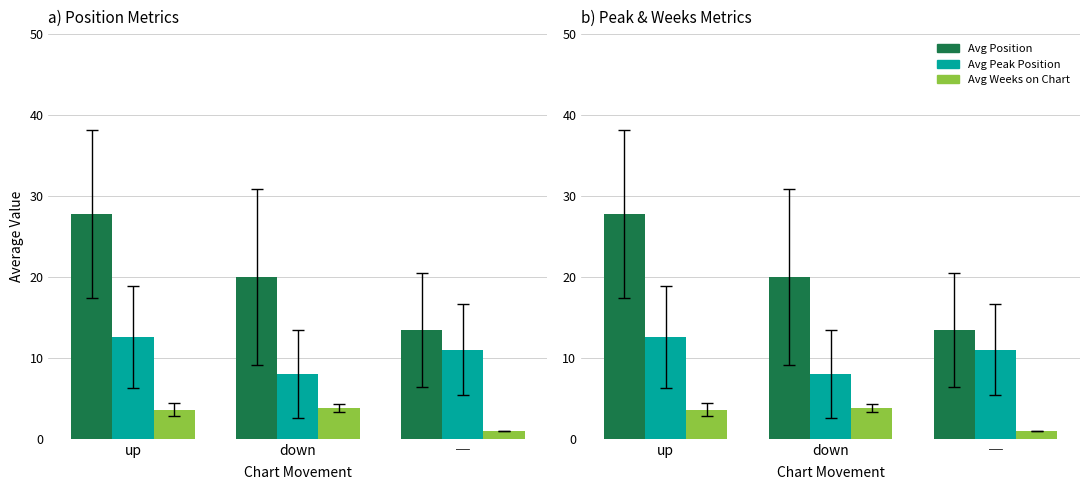

What is the difference between the maximum and second lowest values in the Avg Weeks on Chart series?

0.2